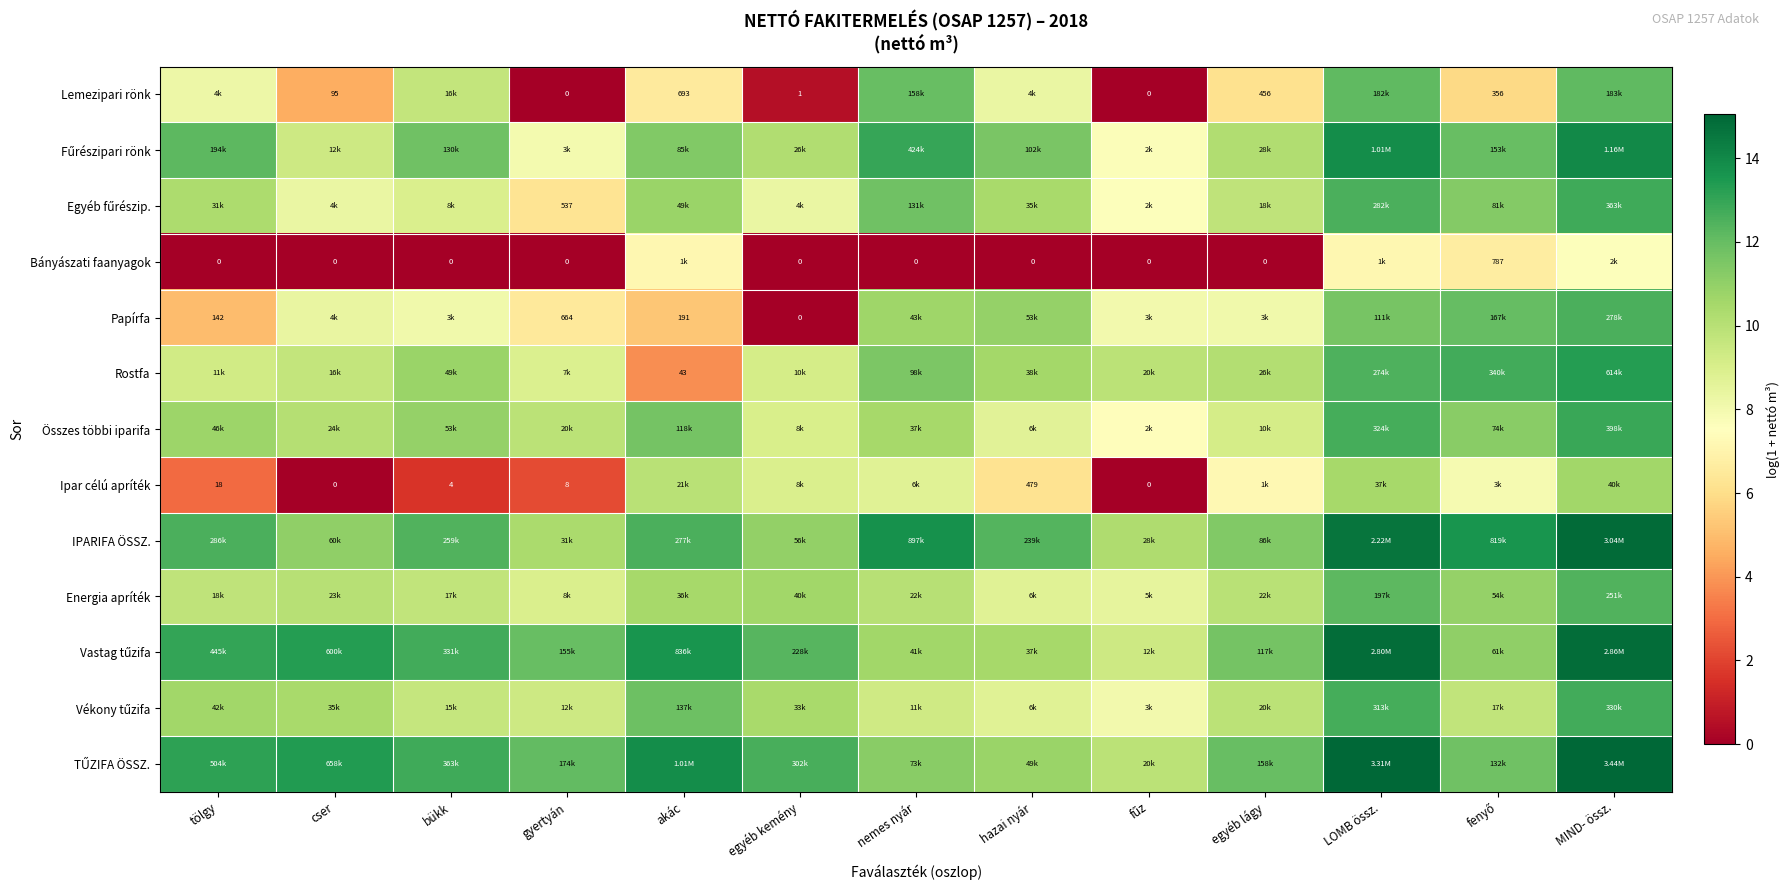

How many data points in IPARIFA ÖSSZ. are above 12?

8